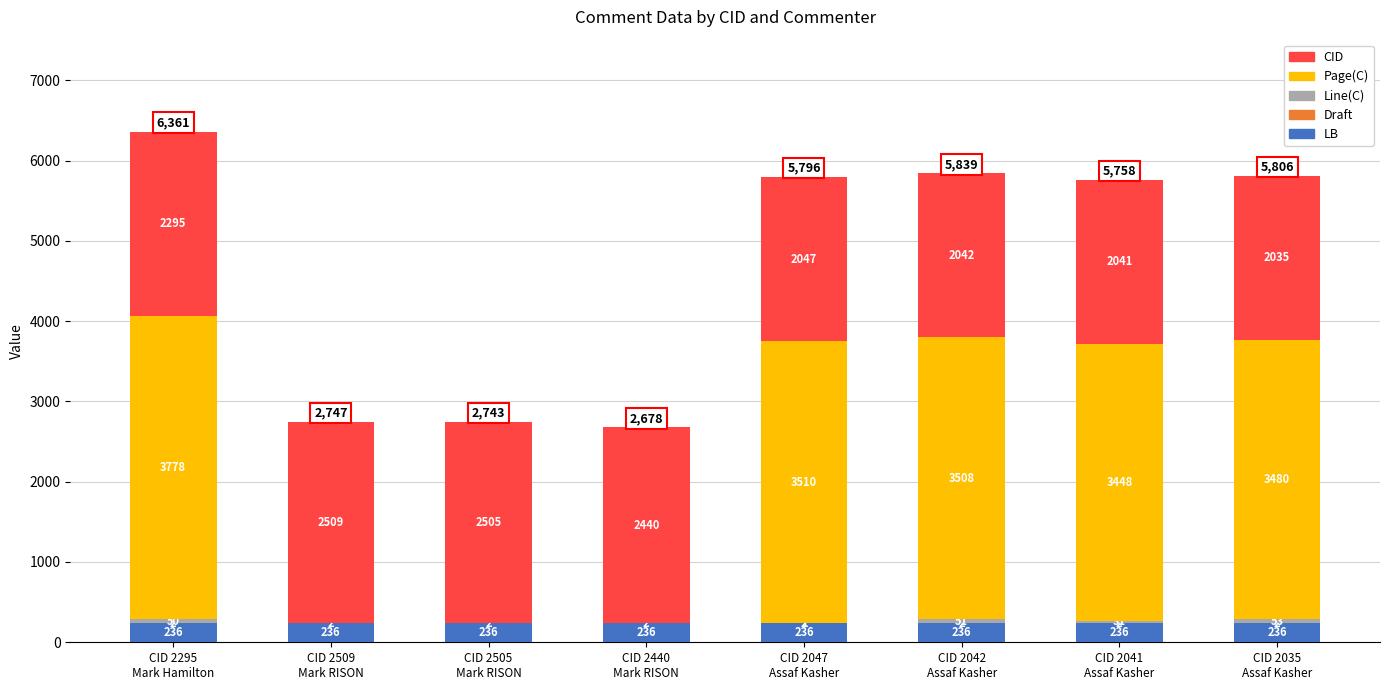

How many distinct data groups are displayed?

5